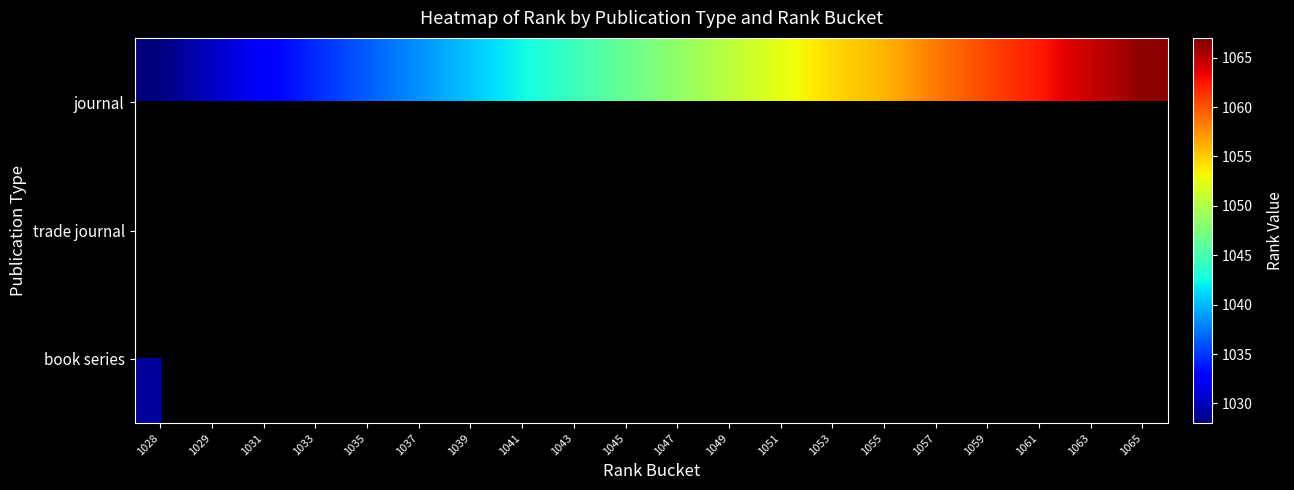

At how many categories does at least one series exceed 1029?

19